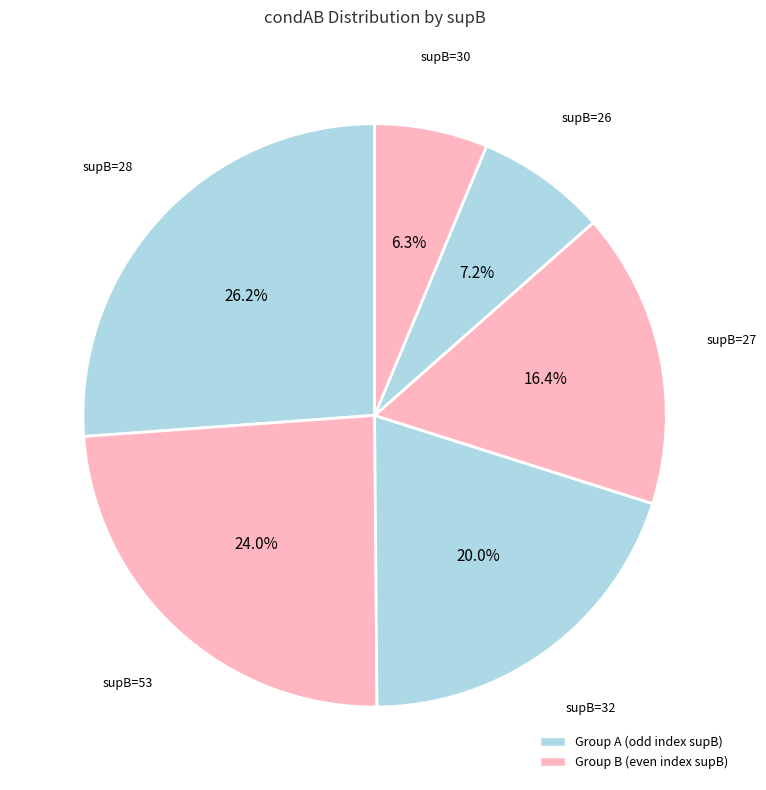

Is there any slice that represents more than half of the pie?

No